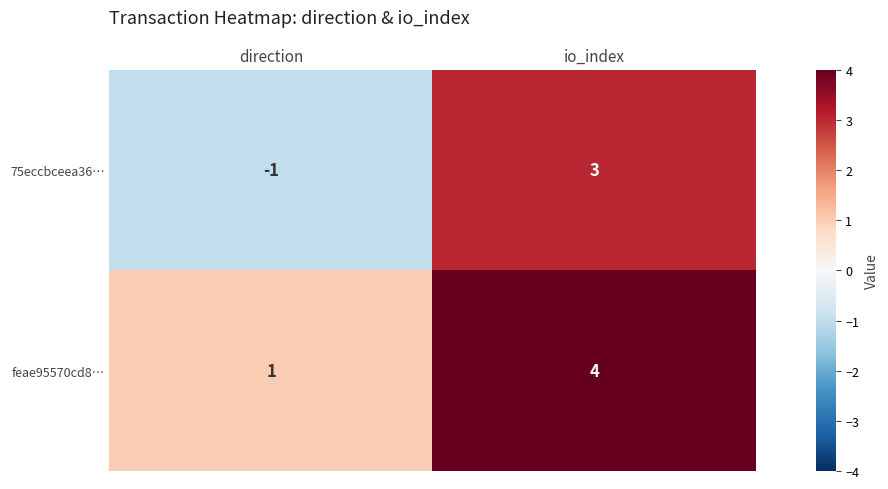

Reading right to left, transcribe all the data shown in this chart.

75eccbceea36…: 3	-1
feae95570cd8…: 4	1